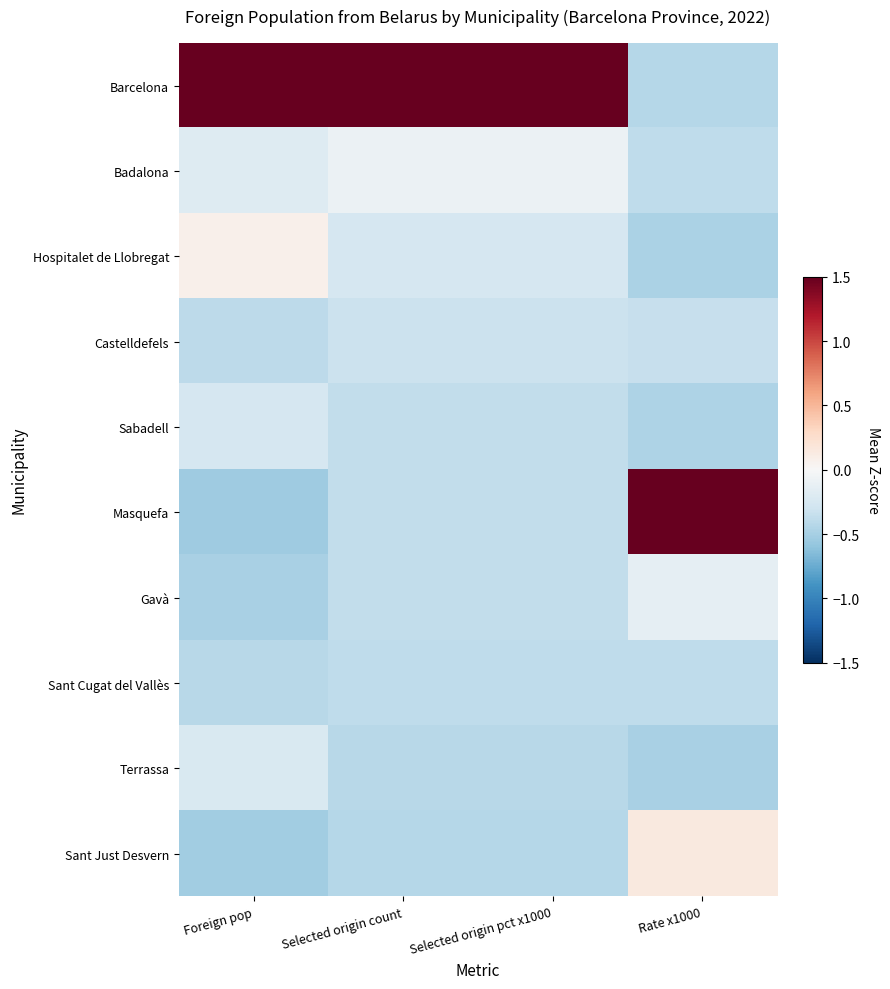

Reading left to right, extract all data points from this chart.

Barcelona: Foreign pop=3.0	Selected origin count=3.0	Selected origin pct x1000=3.0	Rate x1000=-0.4
Badalona: Foreign pop=-0.2	Selected origin count=-0.1	Selected origin pct x1000=-0.1	Rate x1000=-0.4
Hospitalet de Llobregat: Foreign pop=0.1	Selected origin count=-0.2	Selected origin pct x1000=-0.2	Rate x1000=-0.5
Castelldefels: Foreign pop=-0.4	Selected origin count=-0.3	Selected origin pct x1000=-0.3	Rate x1000=-0.3
Sabadell: Foreign pop=-0.3	Selected origin count=-0.4	Selected origin pct x1000=-0.4	Rate x1000=-0.5
Masquefa: Foreign pop=-0.5	Selected origin count=-0.4	Selected origin pct x1000=-0.4	Rate x1000=2.9
Gavà: Foreign pop=-0.5	Selected origin count=-0.4	Selected origin pct x1000=-0.4	Rate x1000=-0.1
Sant Cugat del Vallès: Foreign pop=-0.4	Selected origin count=-0.4	Selected origin pct x1000=-0.4	Rate x1000=-0.4
Terrassa: Foreign pop=-0.2	Selected origin count=-0.4	Selected origin pct x1000=-0.4	Rate x1000=-0.5
Sant Just Desvern: Foreign pop=-0.5	Selected origin count=-0.4	Selected origin pct x1000=-0.4	Rate x1000=0.1